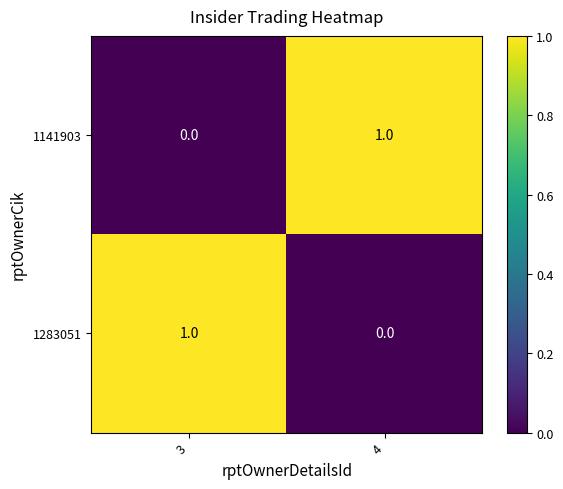

What is the maximum value shown in the chart?

1